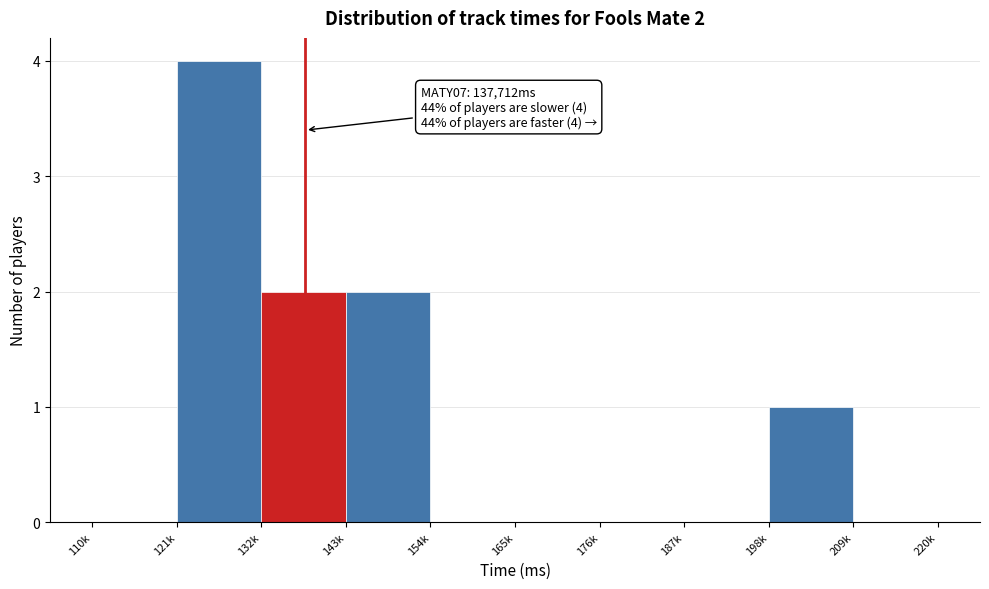

Reading right to left, what are all the values shown in this chart?

209k=0	198k=1	187k=0	176k=0	165k=0	154k=0	143k=2	132k=2	121k=4	110k=0